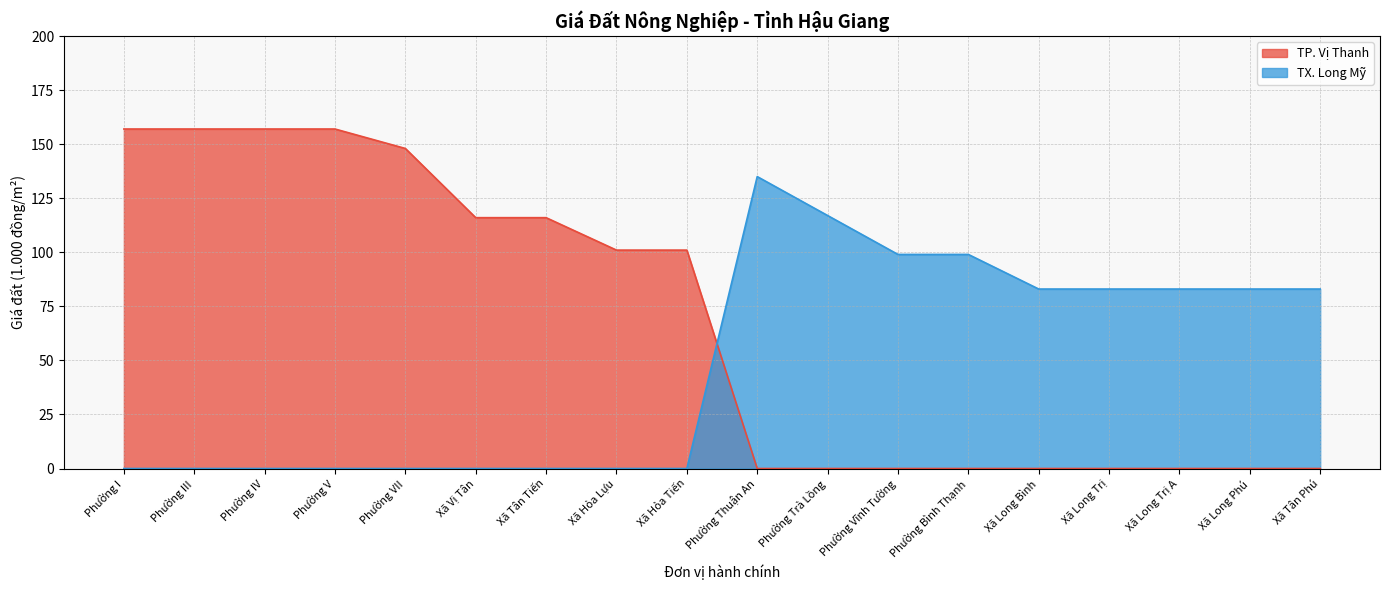

List the series in order of their peak value, lowest first.

TX. Long Mỹ, TP. Vị Thanh